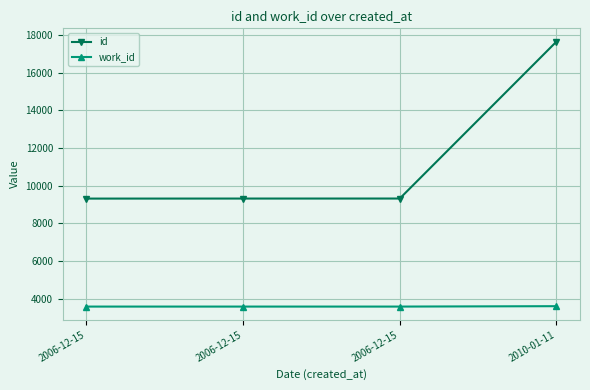

What is the minimum value for id?

9319